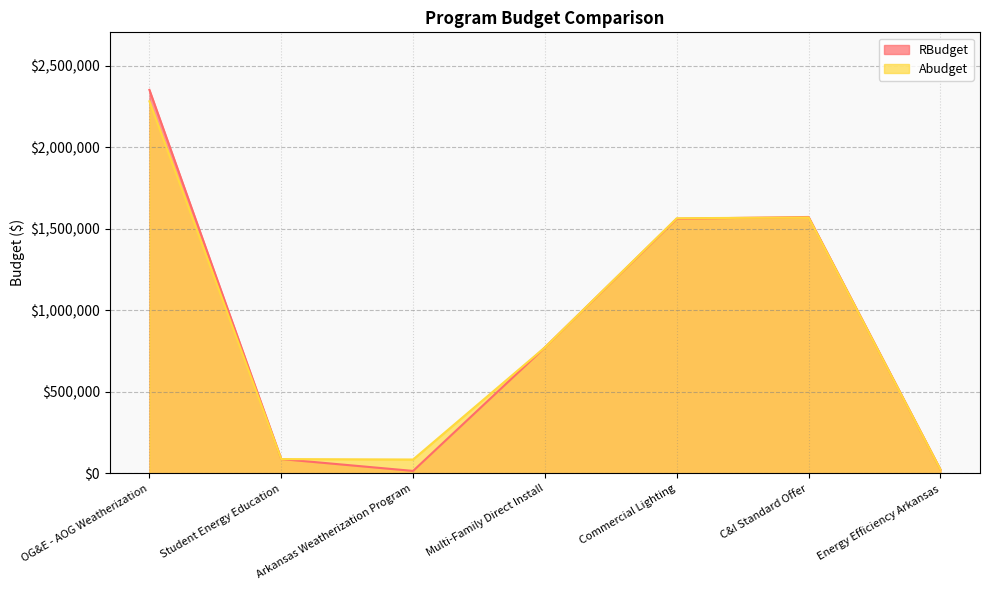

How many data points does each series have?

7